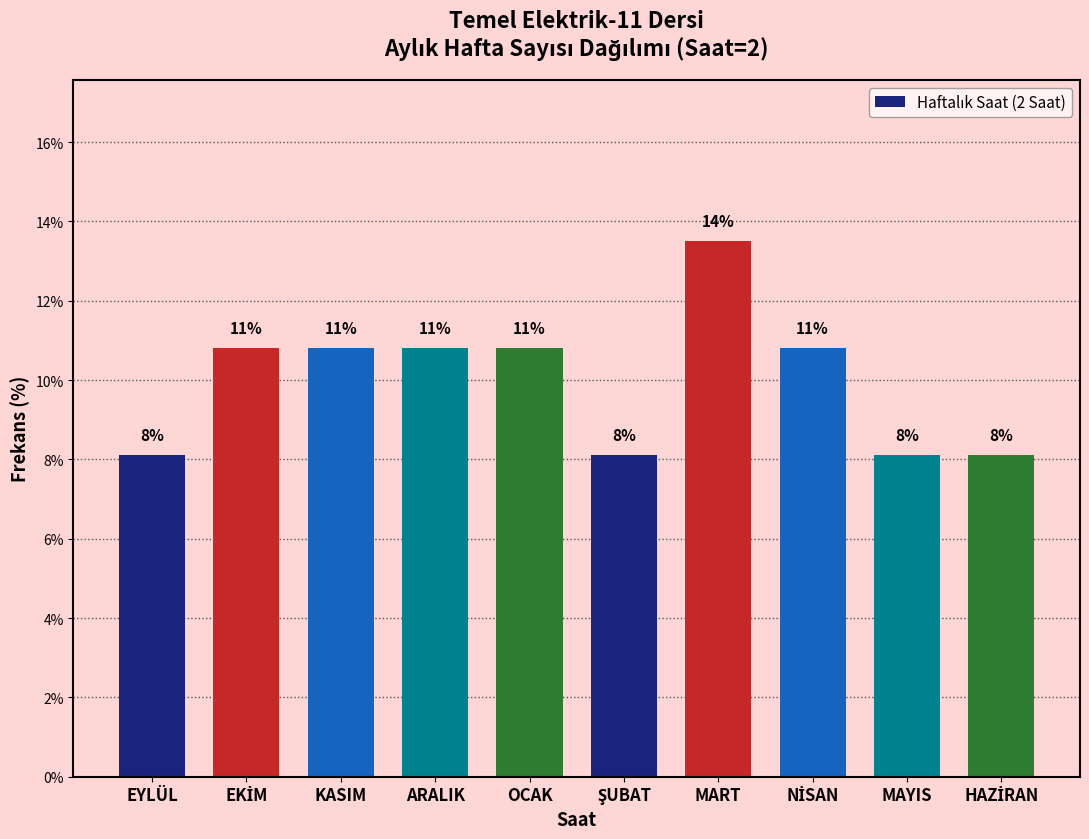

Are the bars horizontal?

No